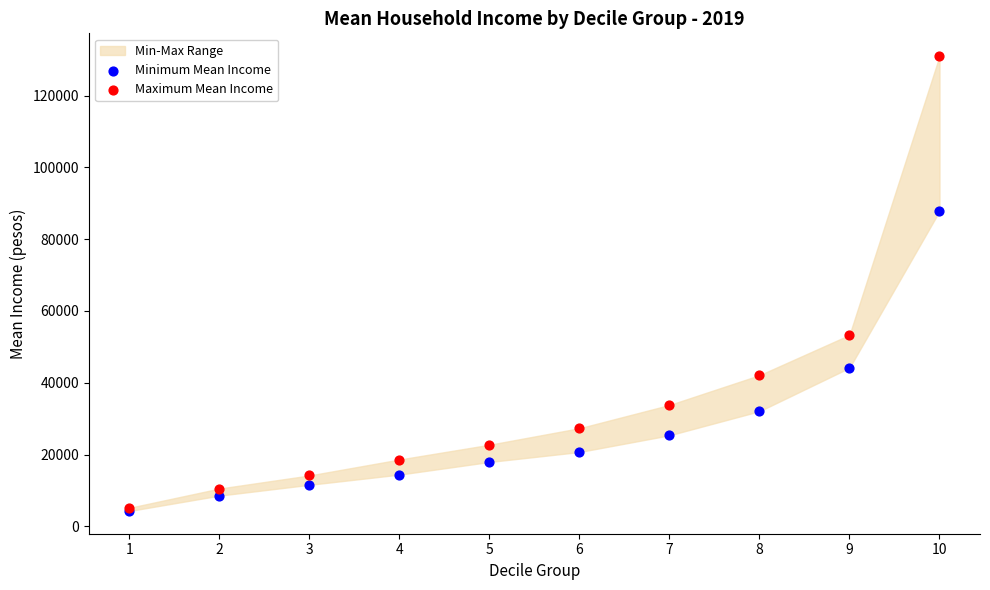

Which series contains the highest Y value?

Maximum Mean Income